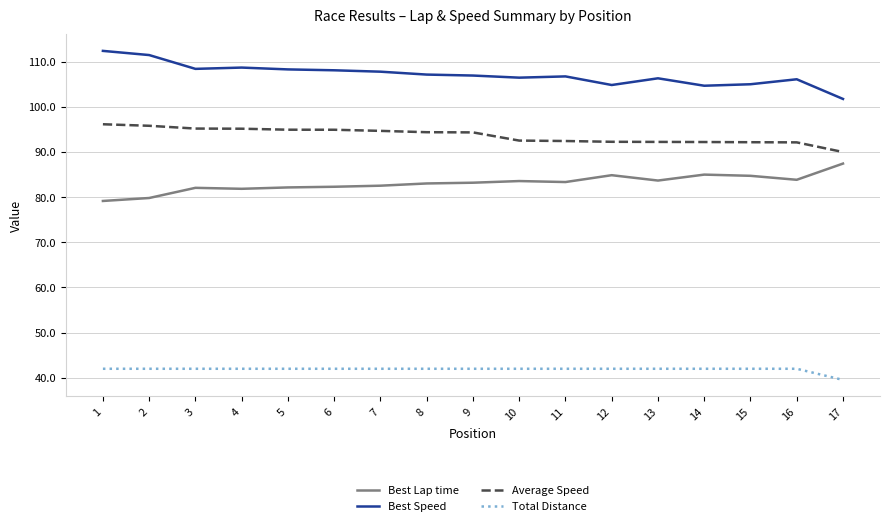

What is the difference between the highest and lowest values at 7?

65.8